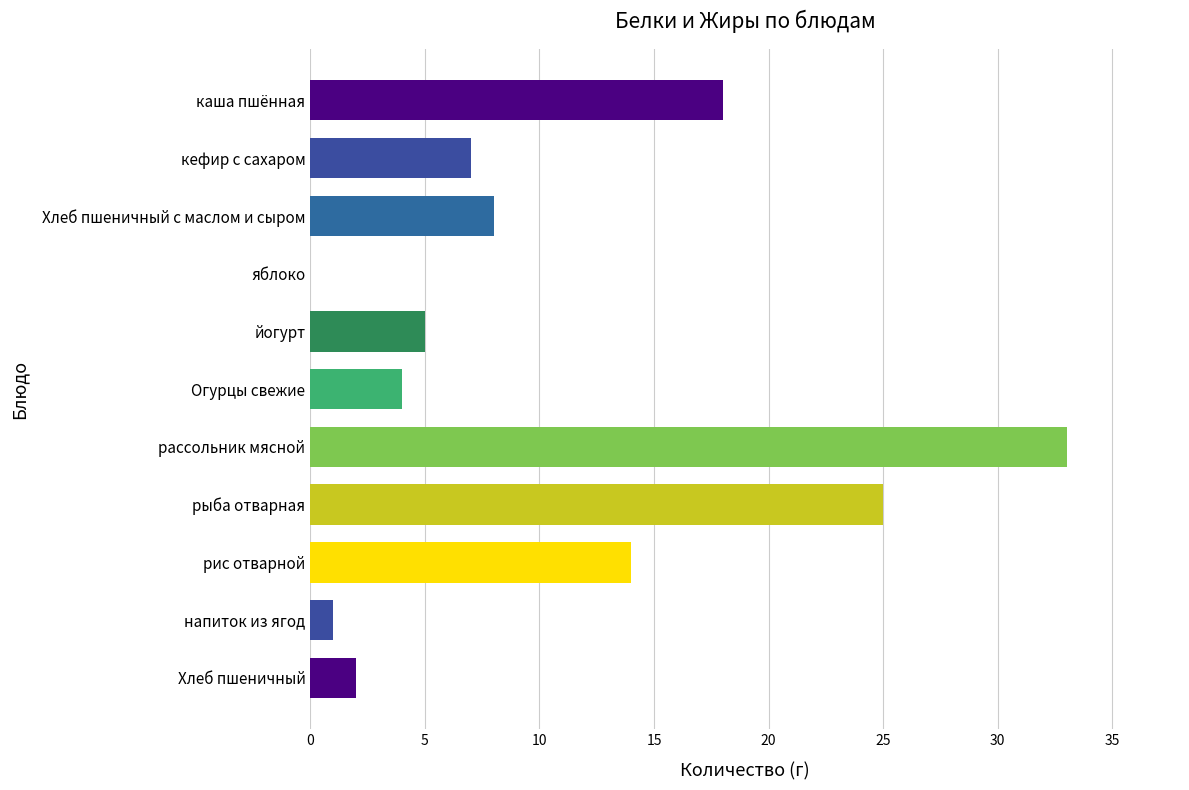

Count the number of data series in this chart.

1